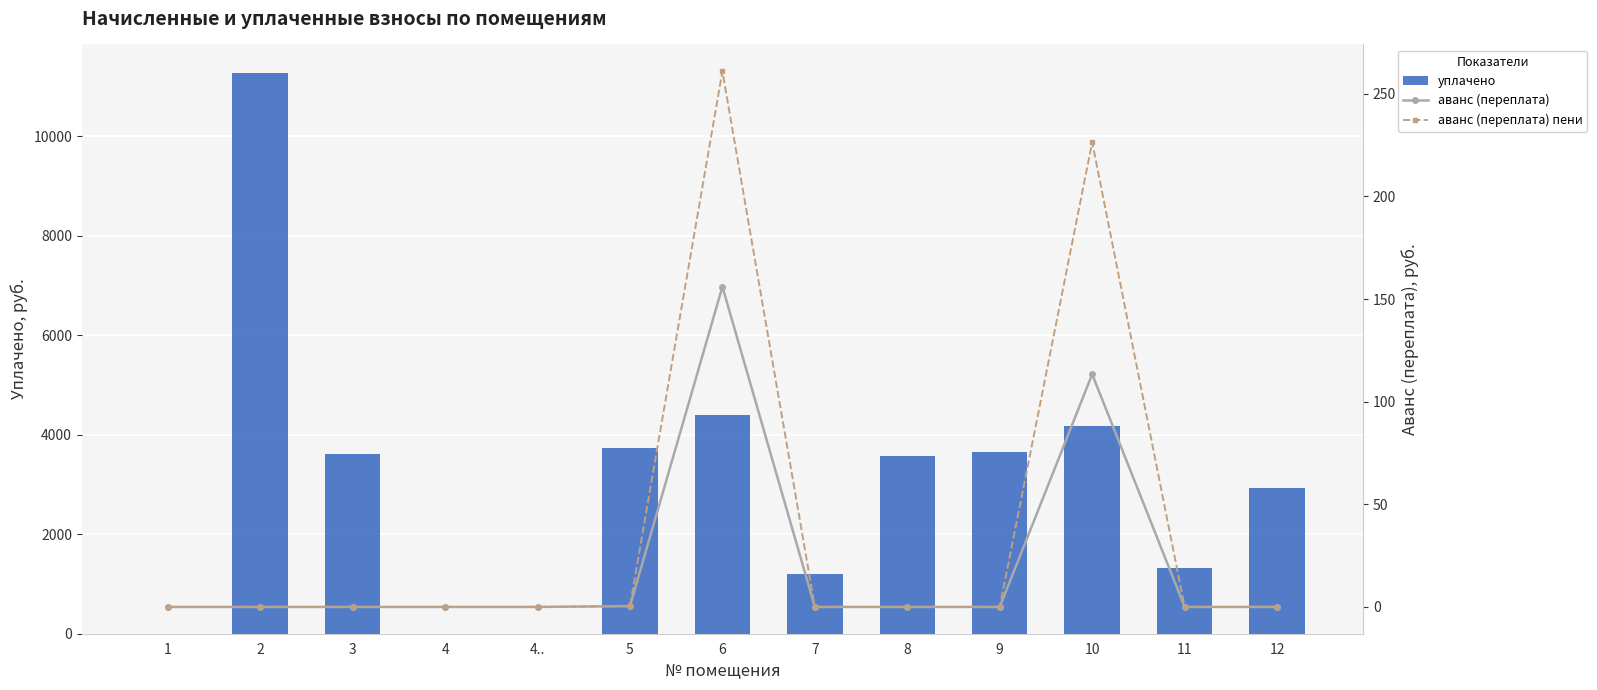

Is the value of аванс (переплата) пени at 4.. greater than the value of уплачено at 8?

No